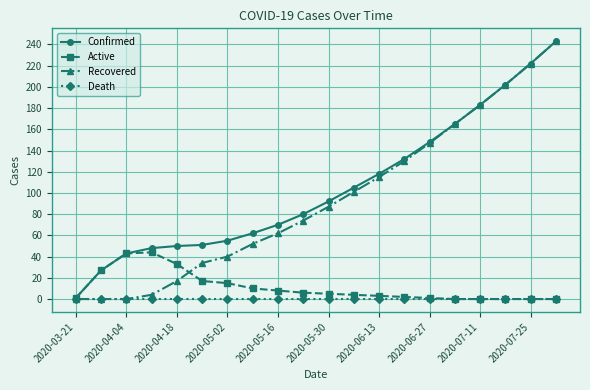

True or false: Recovered has more than 1 interior local peaks.

False